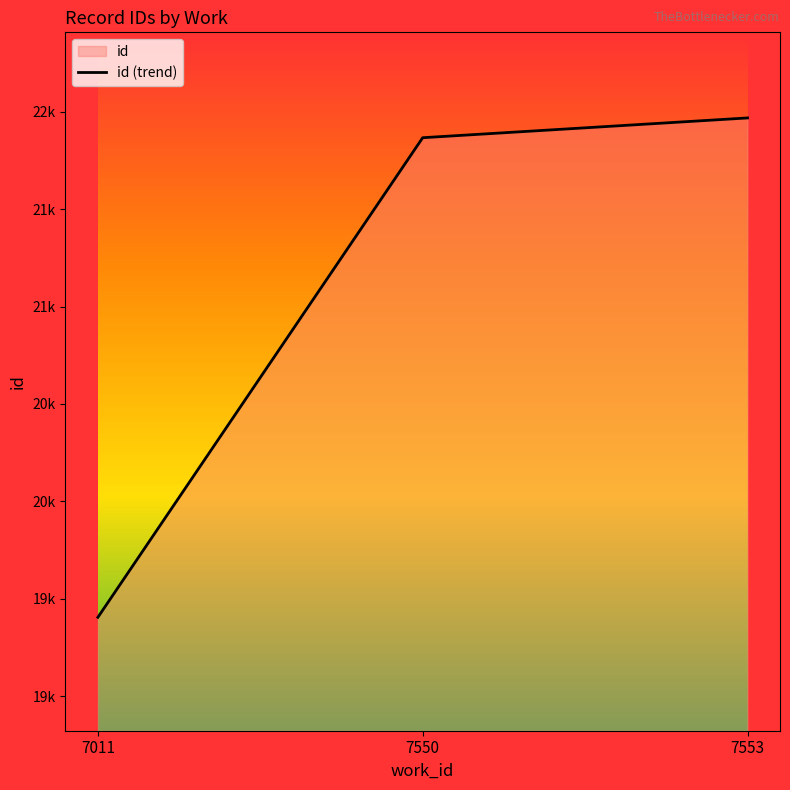

Reading left to right, transcribe all the data shown in this chart.

7011=19405.0	7550=21866.5	7553=21968.0